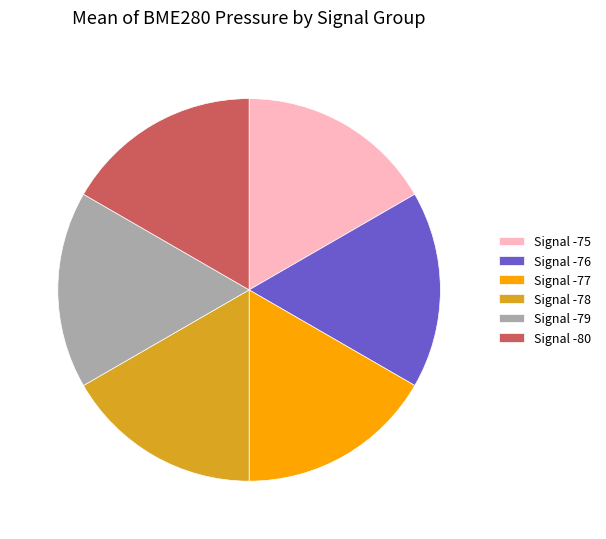

Approximately how many times larger is the value at Signal -79 compared to Signal -80?

1.0